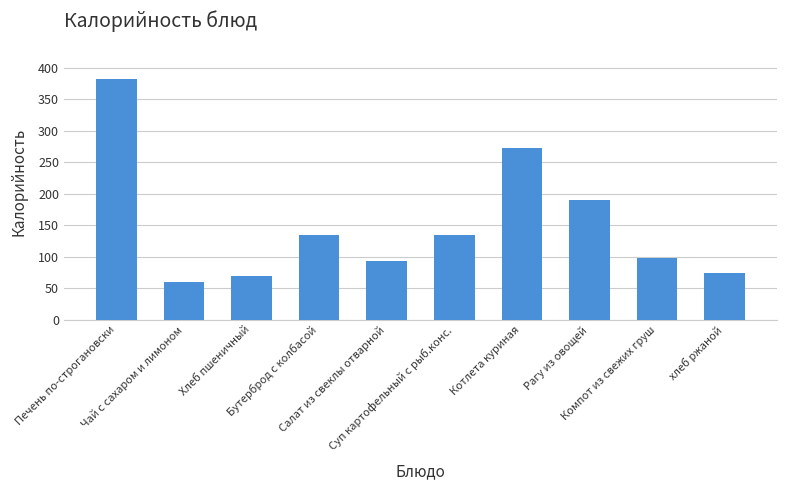

True or false: the data shows 98.0 at Компот из свежих груш.

True